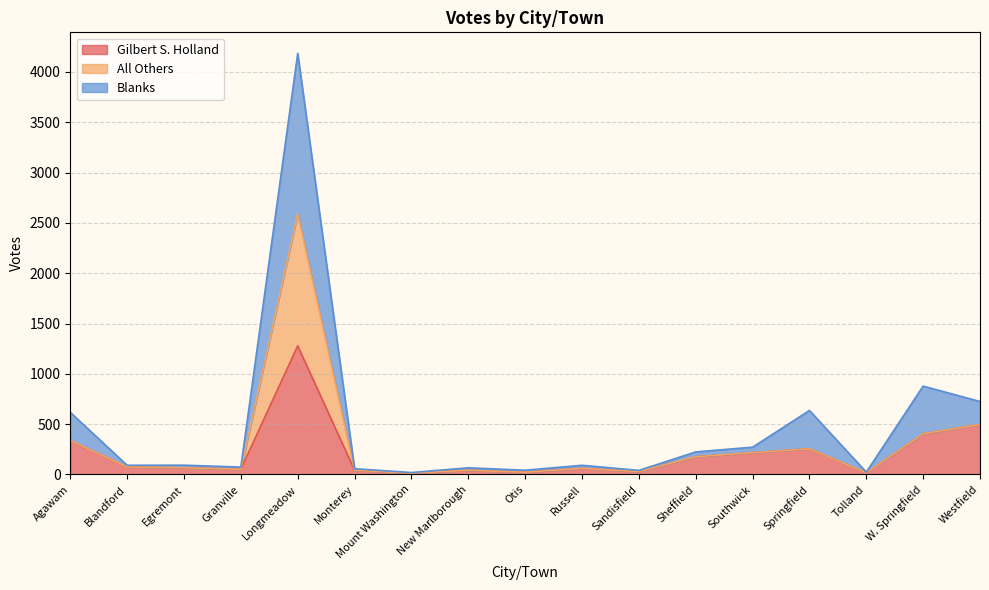

What position from the left is Egremont?

3